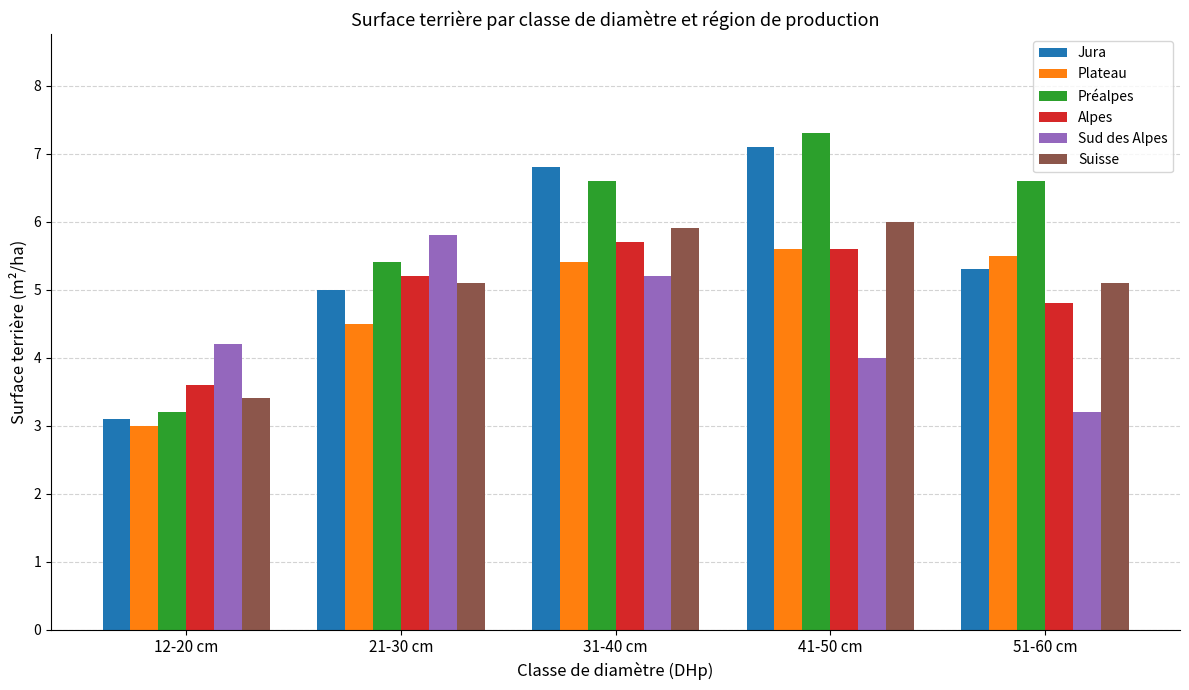

True or false: Préalpes has a value of 3.2 at 12-20 cm.

True